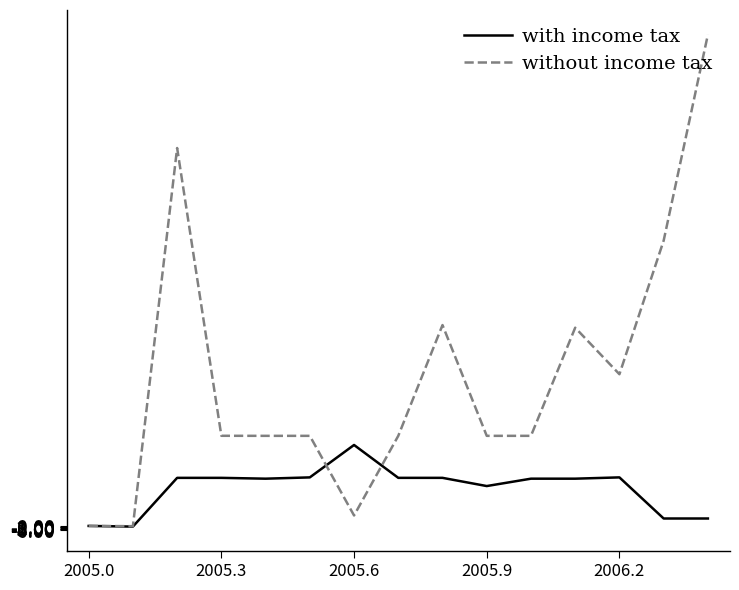

Which series has the widest spread of values?

without income tax